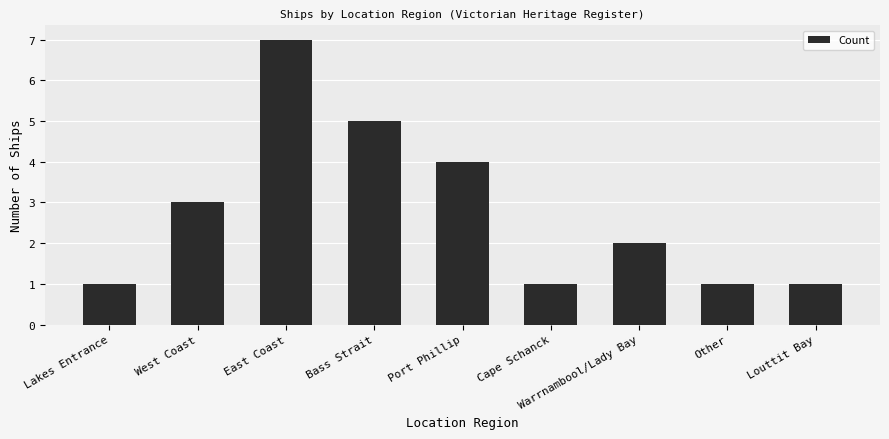

How many data points does each series have?

9